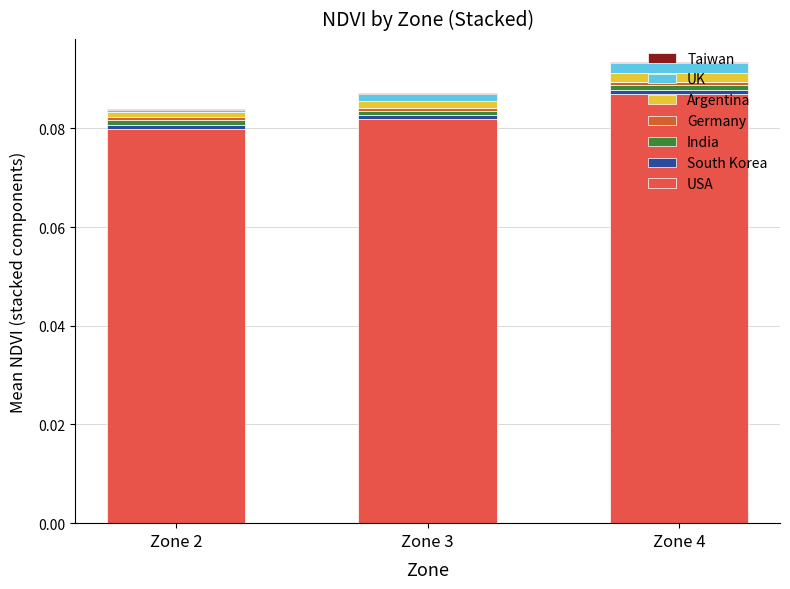

At which label does USA reach its peak?

Zone 4